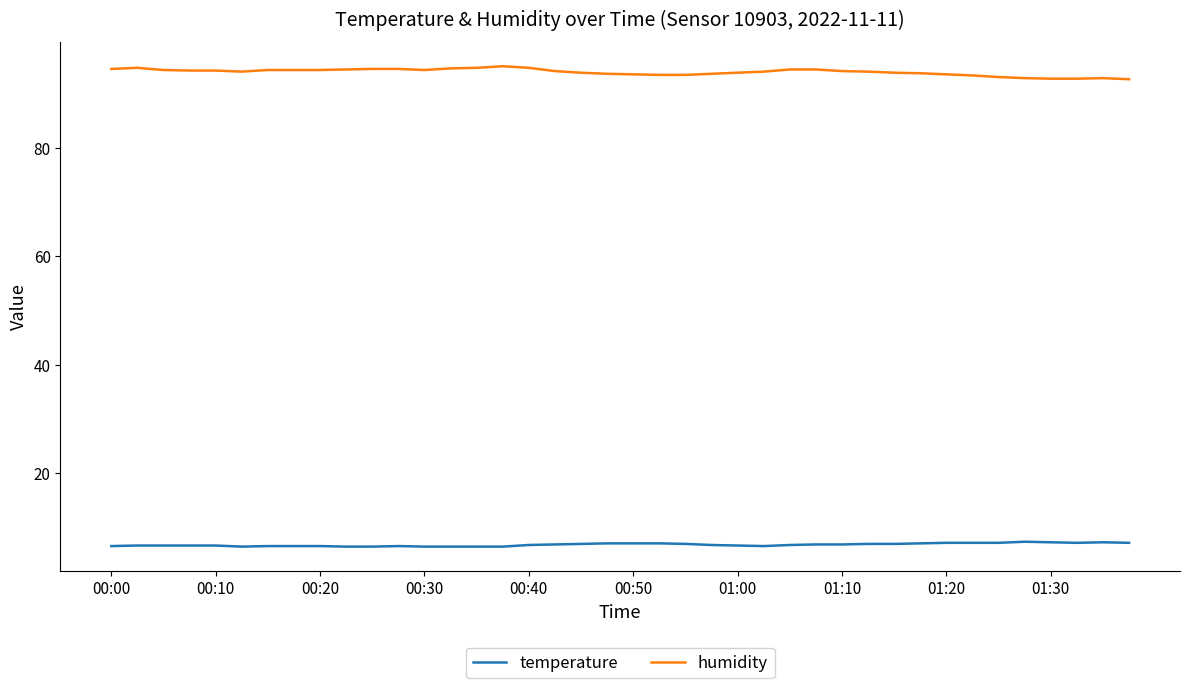

Is this an area chart (filled region under the line)?

No